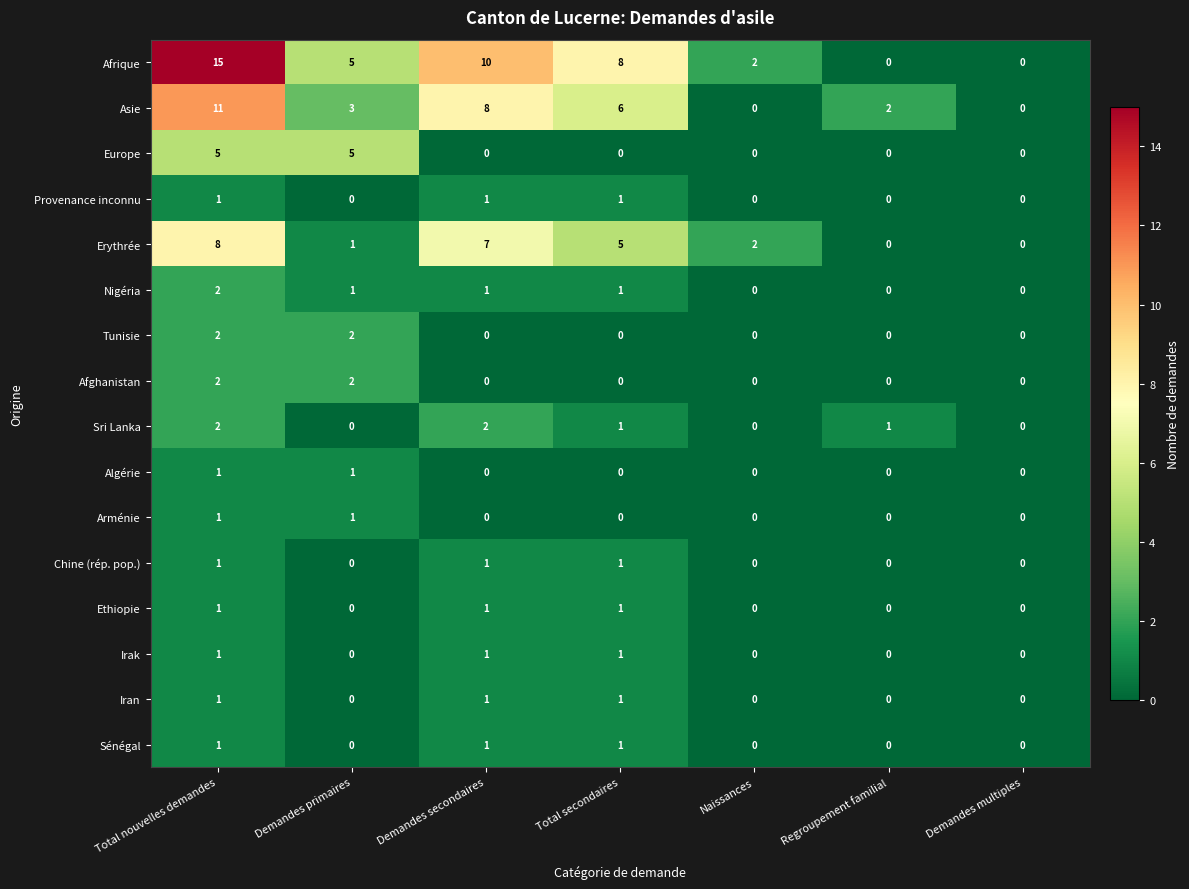

What is the spread (max minus min) of values at Total secondaires?

8